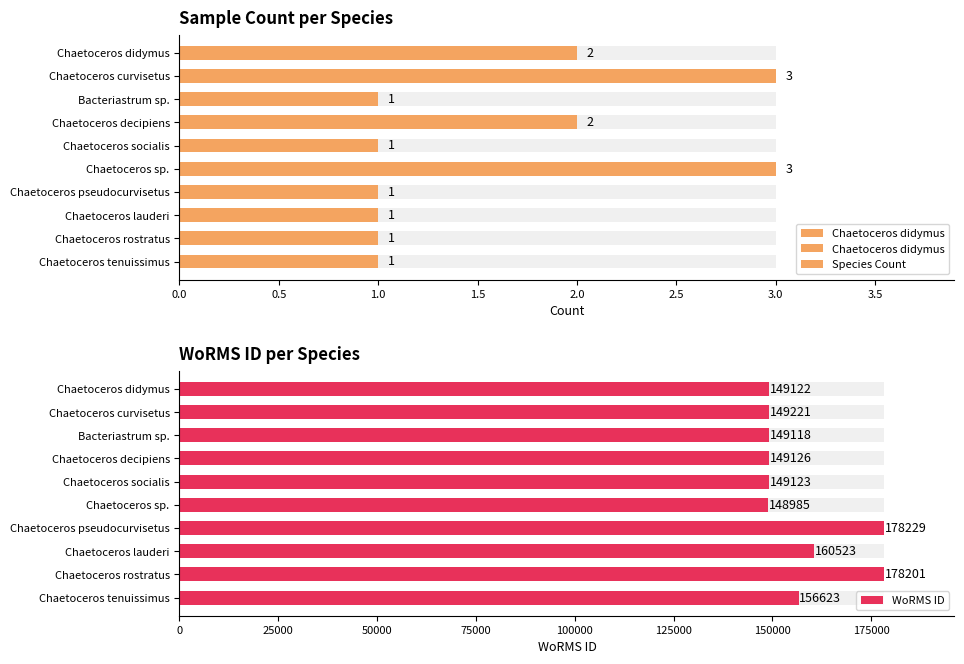

True or false: WoRMS ID has a value of 178201 at Chaetoceros rostratus.

True